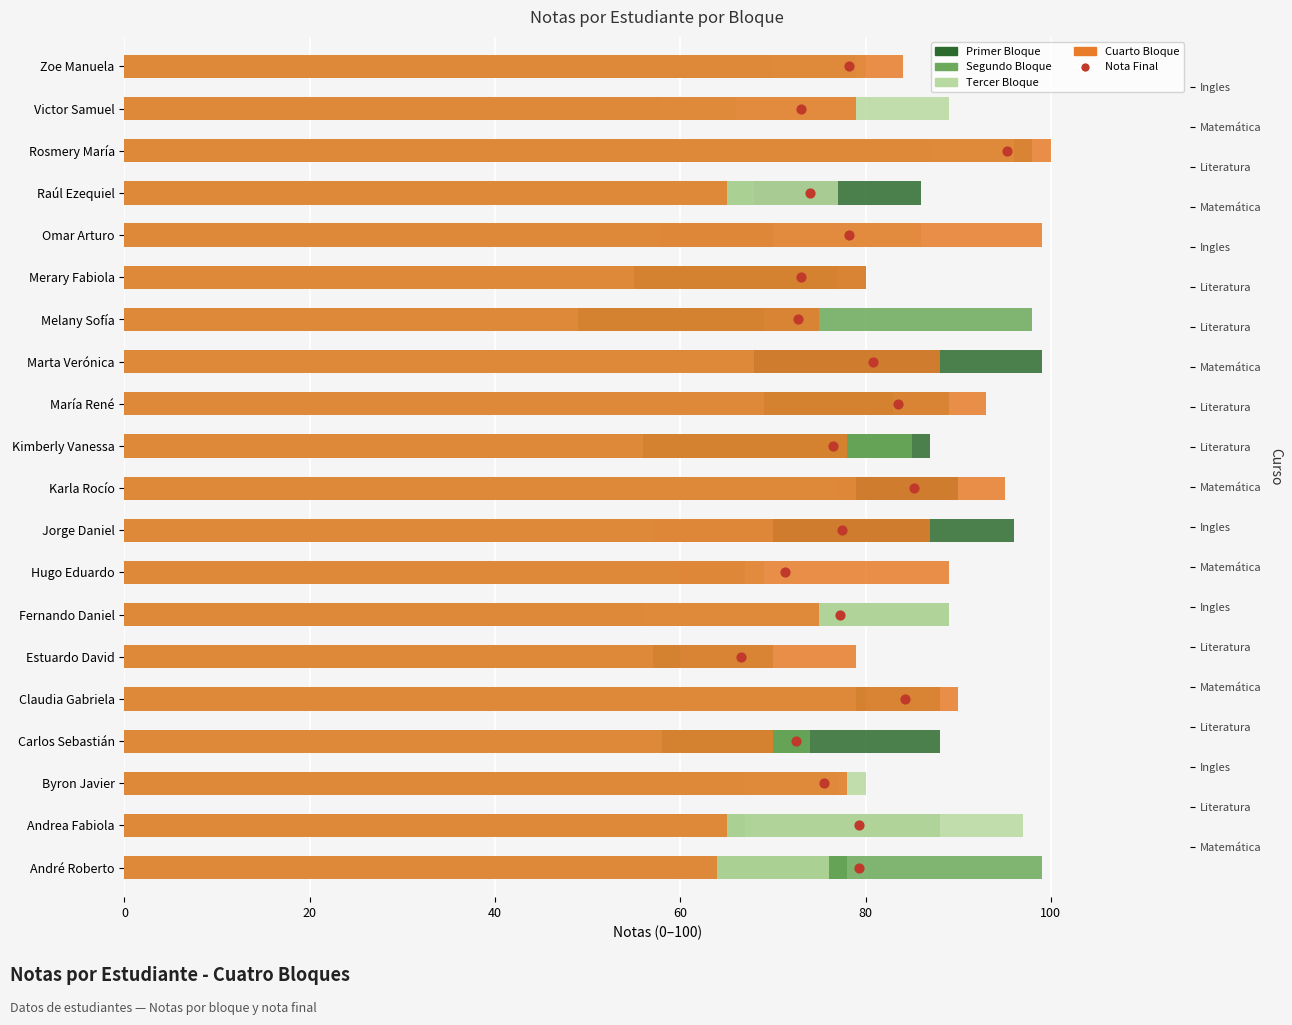

At how many categories does at least one series exceed 50?

20